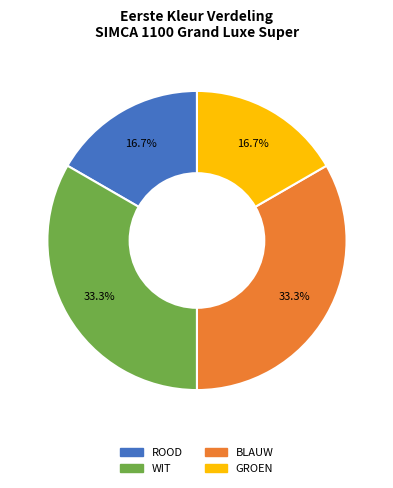

Is there a majority slice in this chart?

No